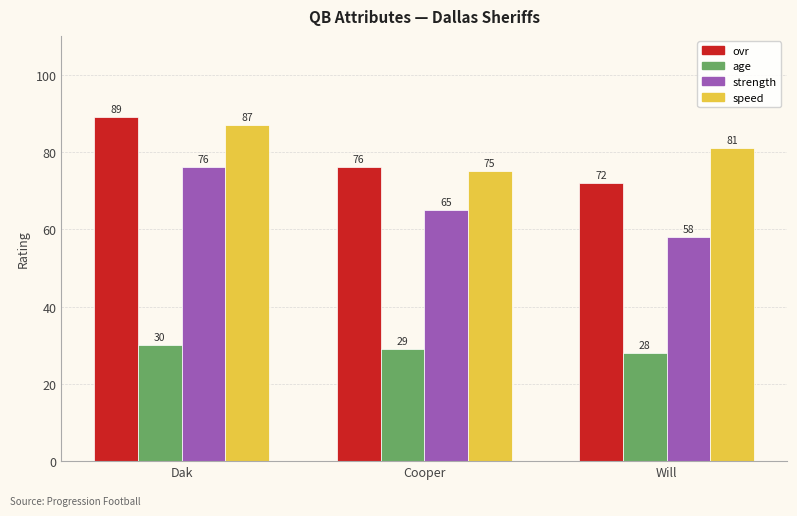

At Will, list the series in order from smallest to largest.

age, strength, ovr, speed